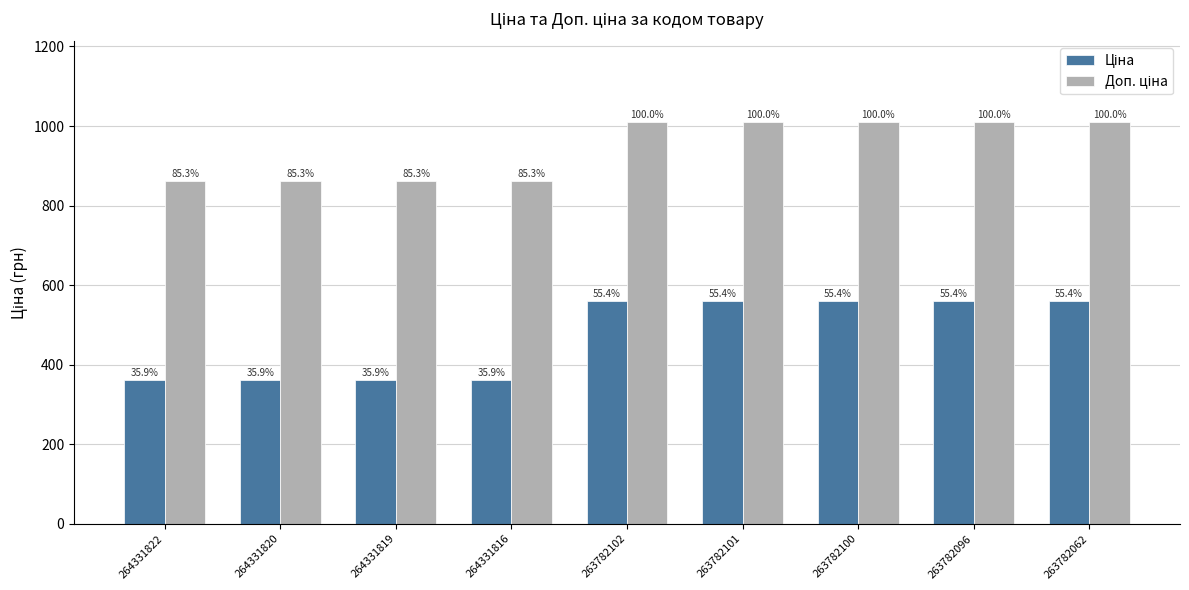

How many bars are there in total?

18